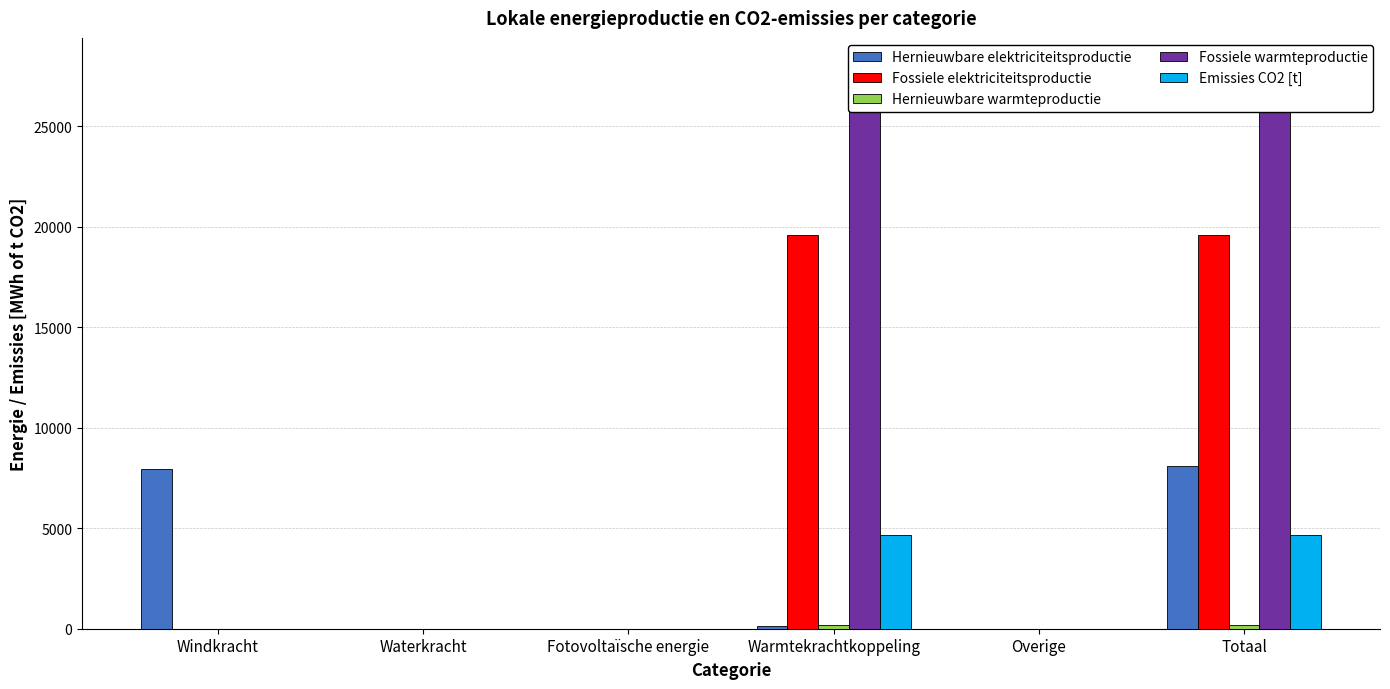

How many positive values does the Emissies CO2 [t] series have?

2